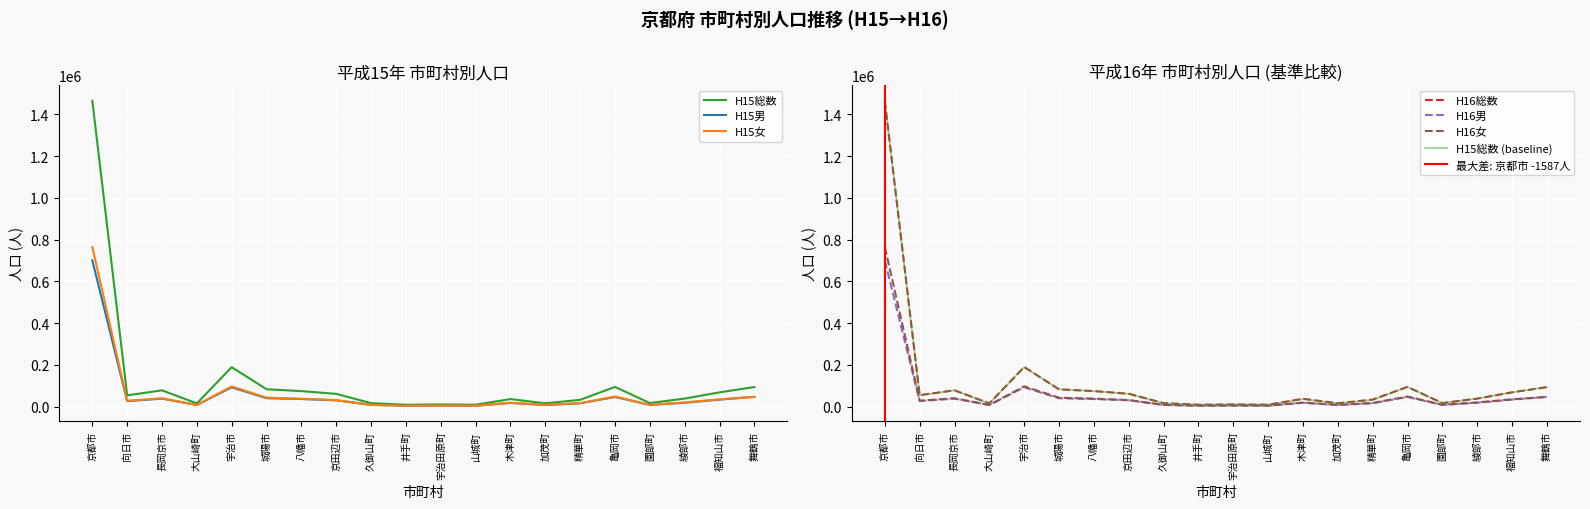

How many values in the H16総数 series exceed 54800?

9